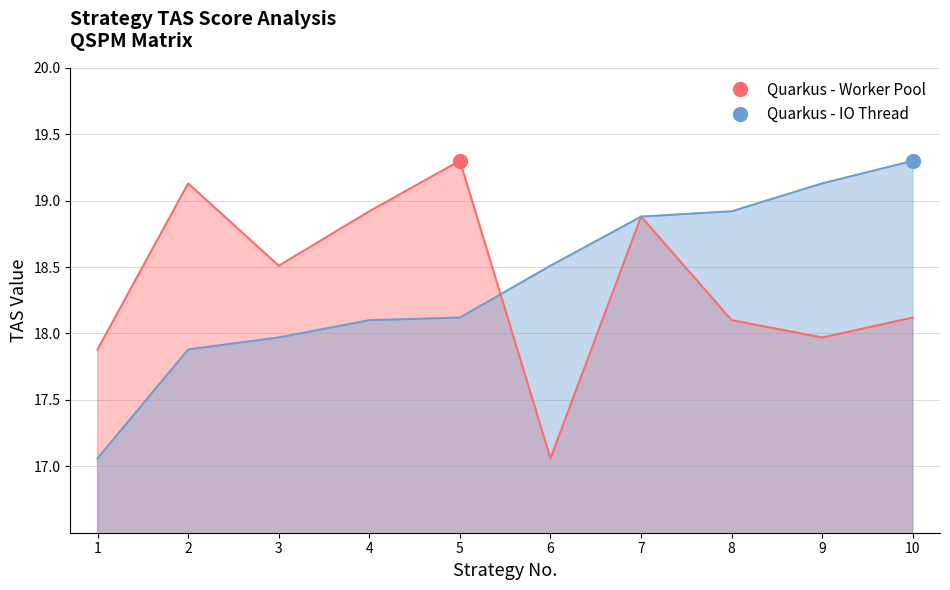

At how many categories does at least one series exceed 18?

9